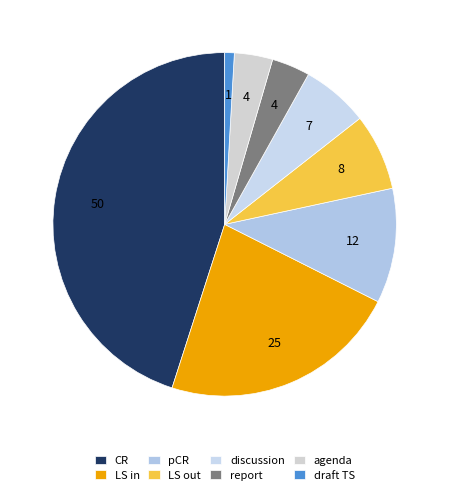

Does discussion account for over 50% of the chart?

No